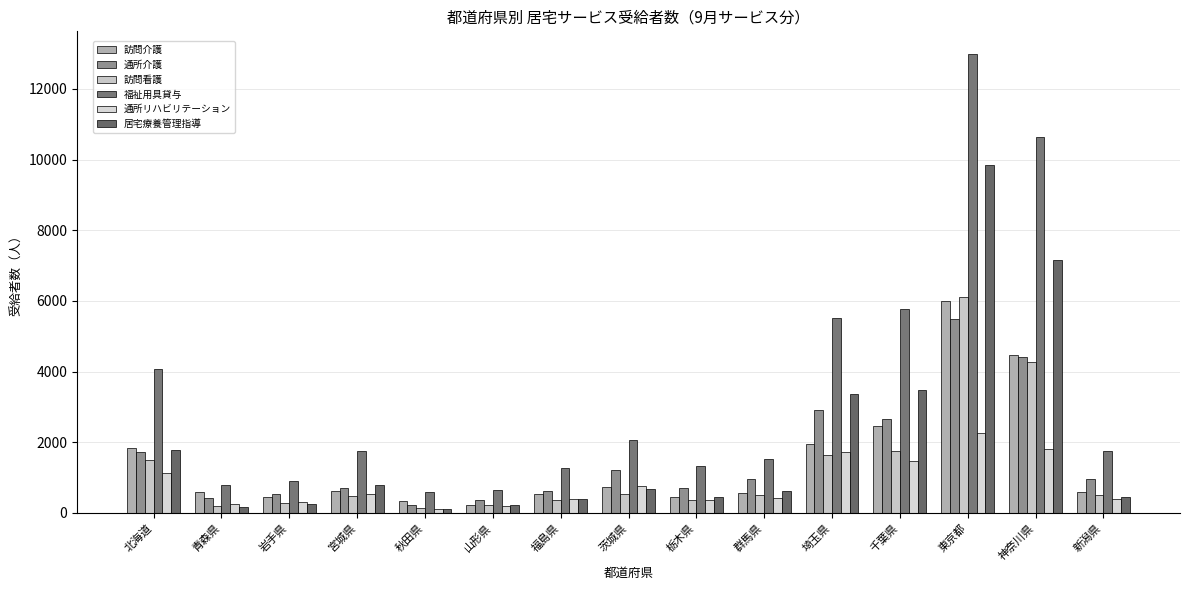

At which label does 訪問看護 first exceed 494?

北海道